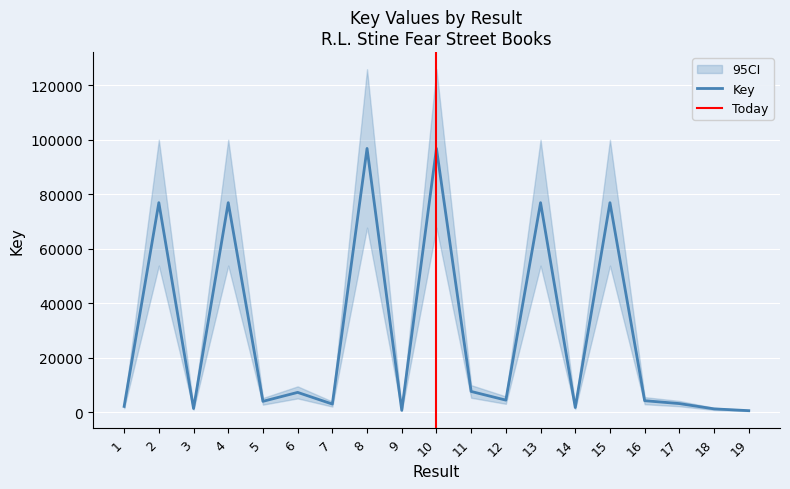

Is it true that the value at 9 is 1152?

False